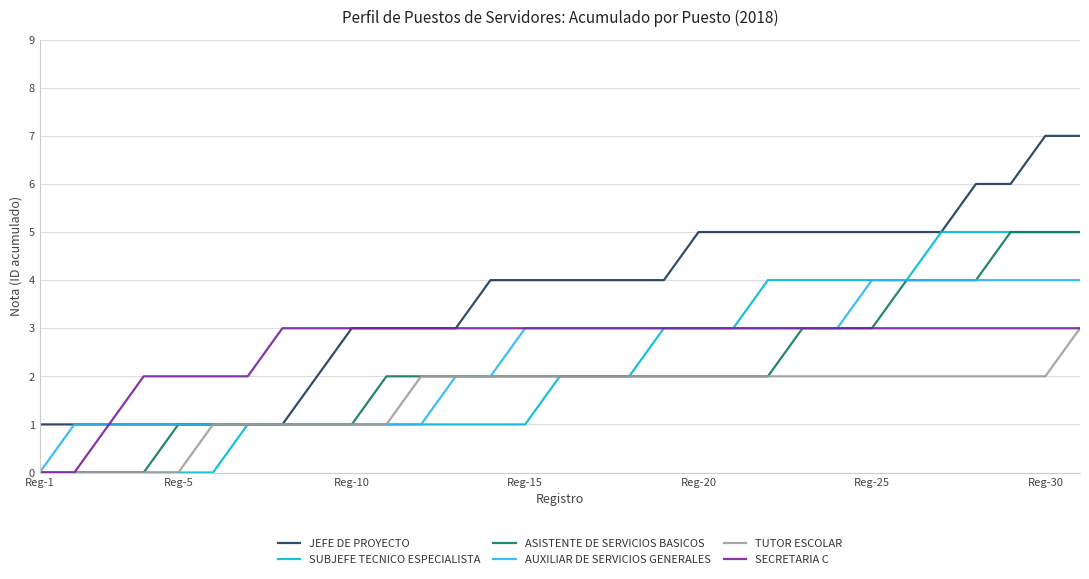

Which series has the widest spread of values?

JEFE DE PROYECTO